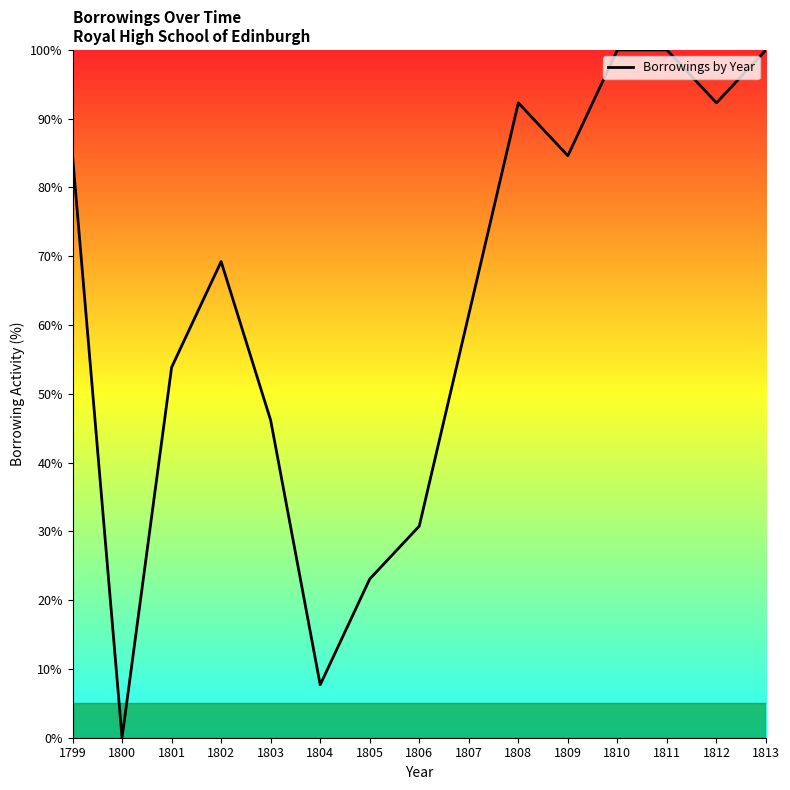

What is the ratio of the value at 1809 to the value at 1801?

1.6